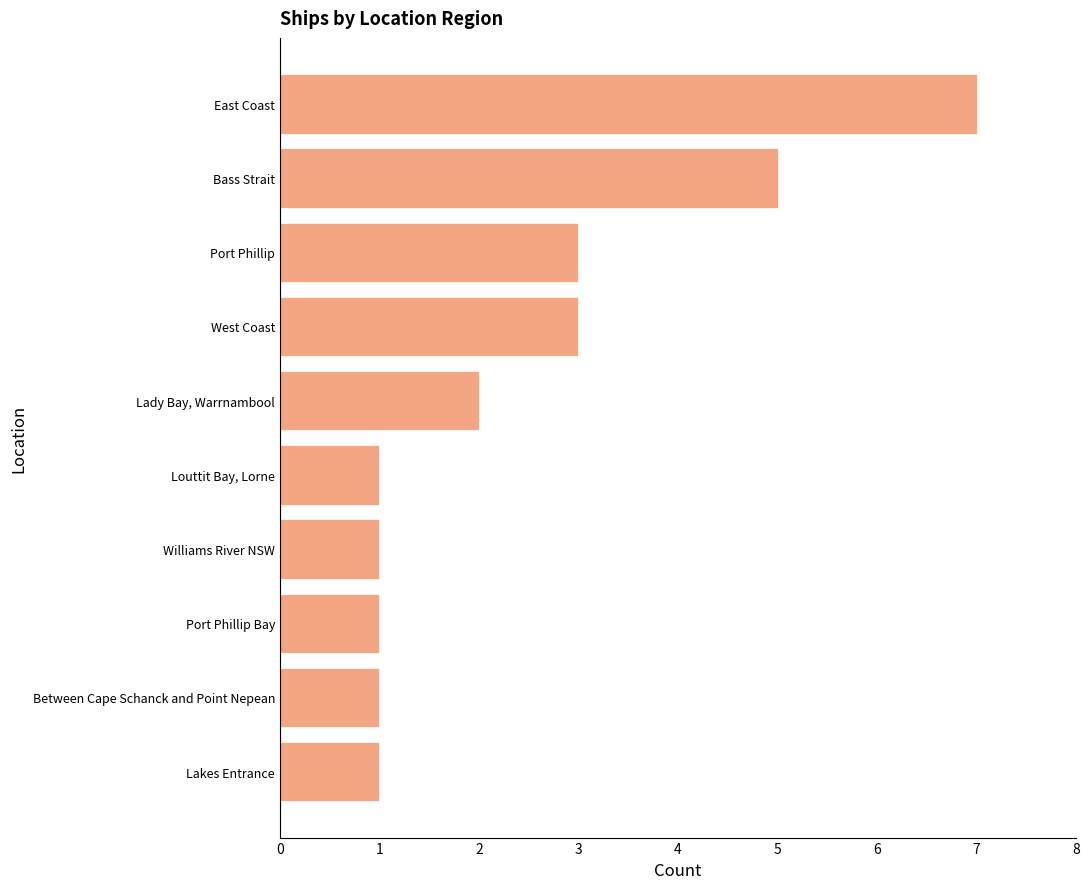

What is the difference between the maximum and minimum values?

6